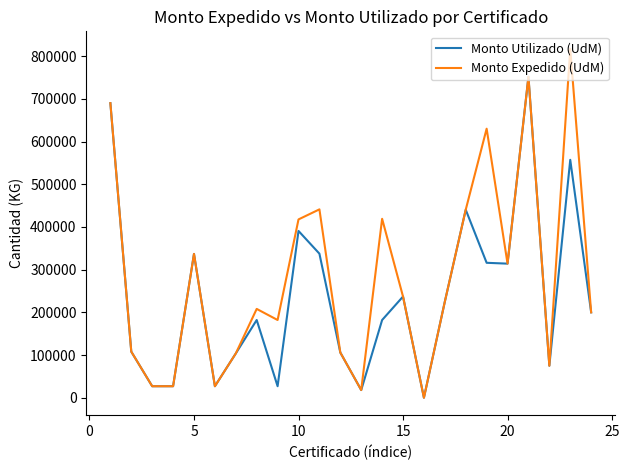

Which series has the widest spread of values?

Monto Expedido (UdM)